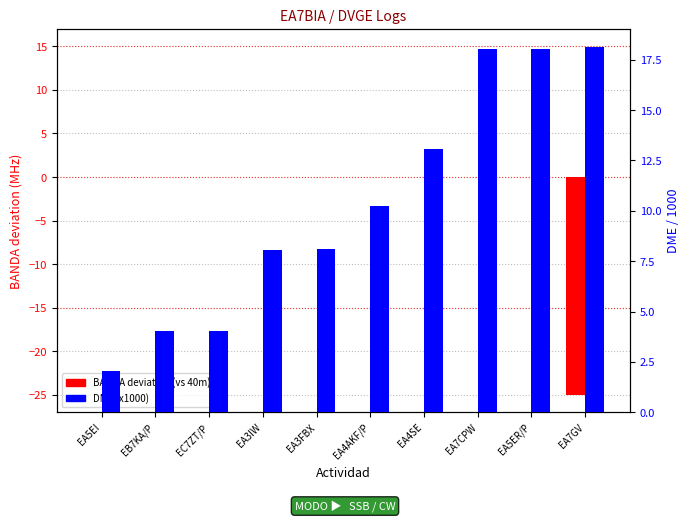

What is the difference between the maximum and minimum values in the DME (x1000) series?

16.1